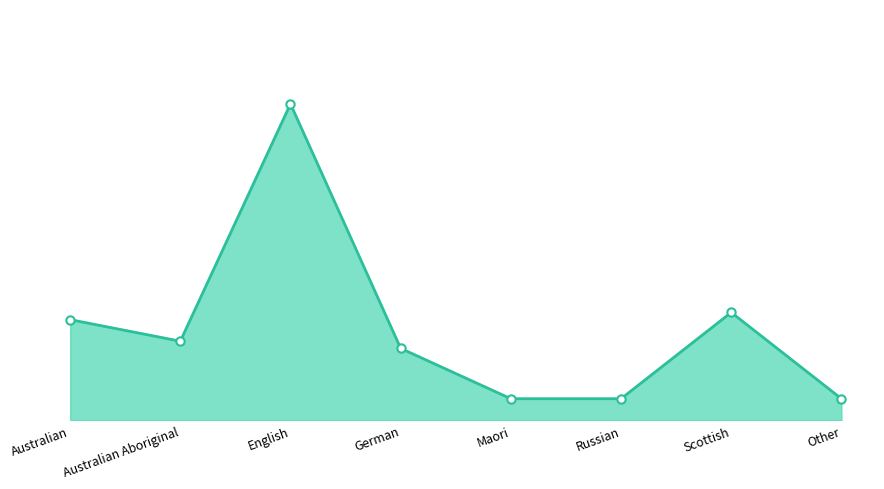

Does the chart display data point markers on the line(s)?

Yes